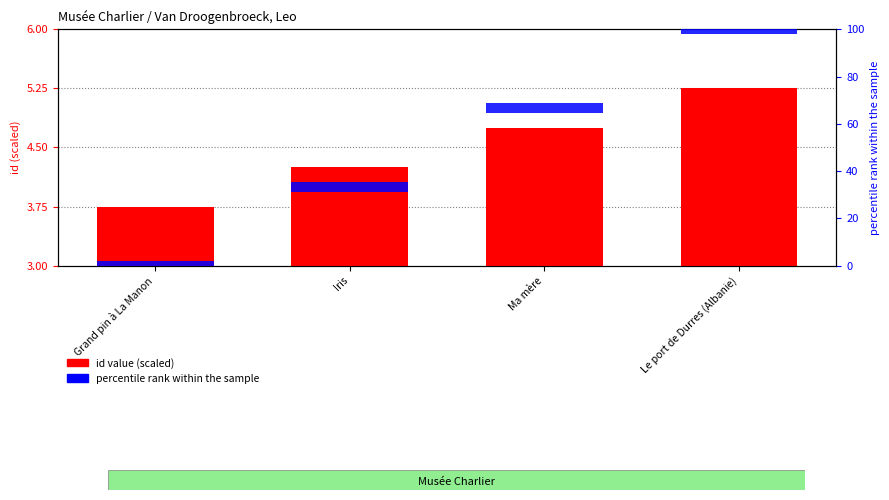

What is the label of the 1st bar from the left?

Grand pin à La Manon